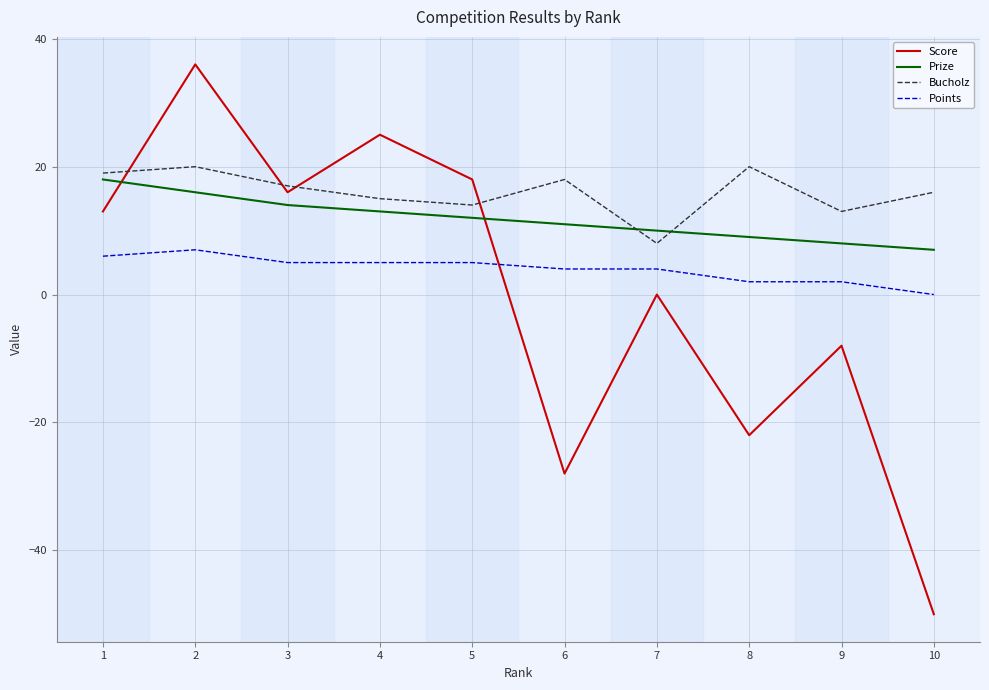

Is the value of Score at 9 greater than the value of Bucholz at 1?

No